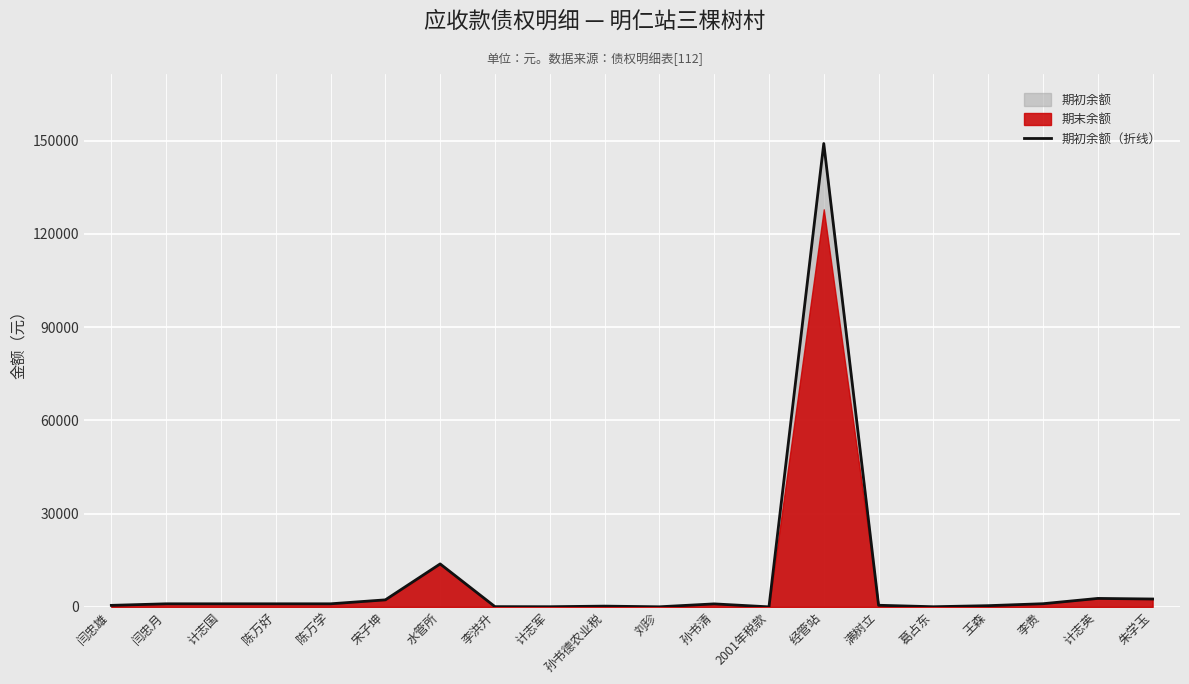

Reading left to right, transcribe all the data shown in this chart.

闫忠雄=500.0	闫忠月=1000.0	计志国=1000.0	陈万好=1000.0	陈万学=1000.0	宋子坤=2270.0	水管所=13834.0	李洪升=90.0	计志军=63.2	孙书德农业税=252.8	刘珍=39.6	孙书清=975.0	2001年税款=20.0	经管站=149100.1	满树立=530.4	葛占东=58.0	王森=400.0	李贵=1027.4	计志英=2732.9	朱学玉=2542.9